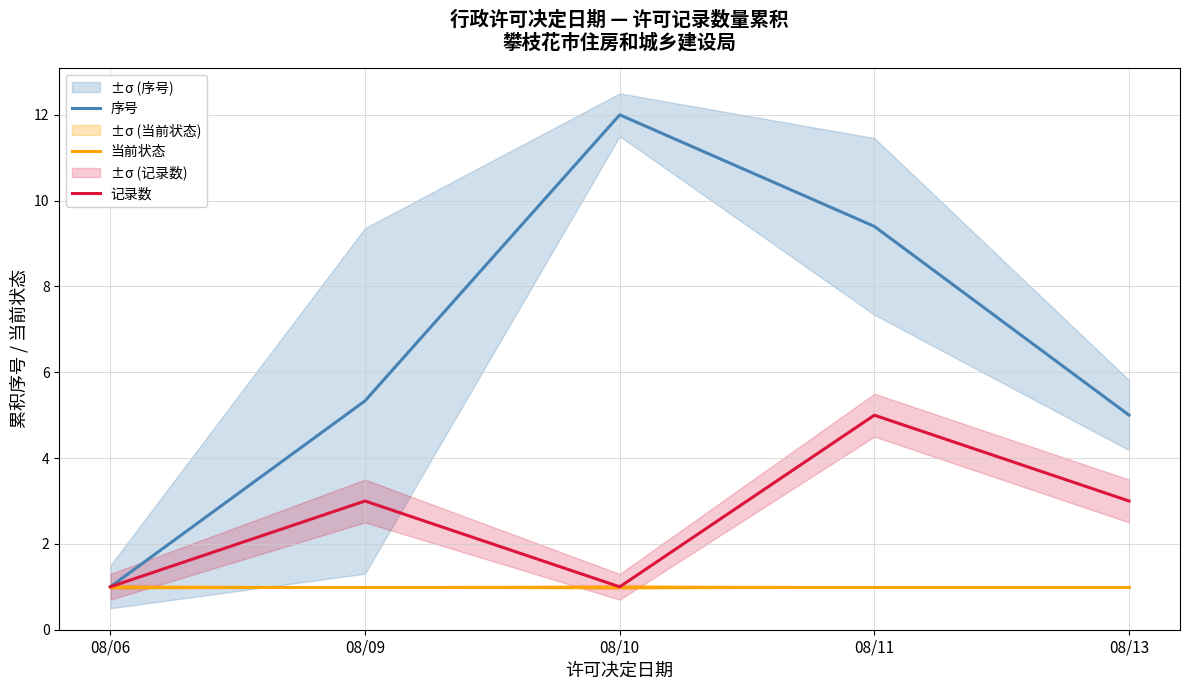

True or false: 序号 and 当前状态 intersect in this chart.

False